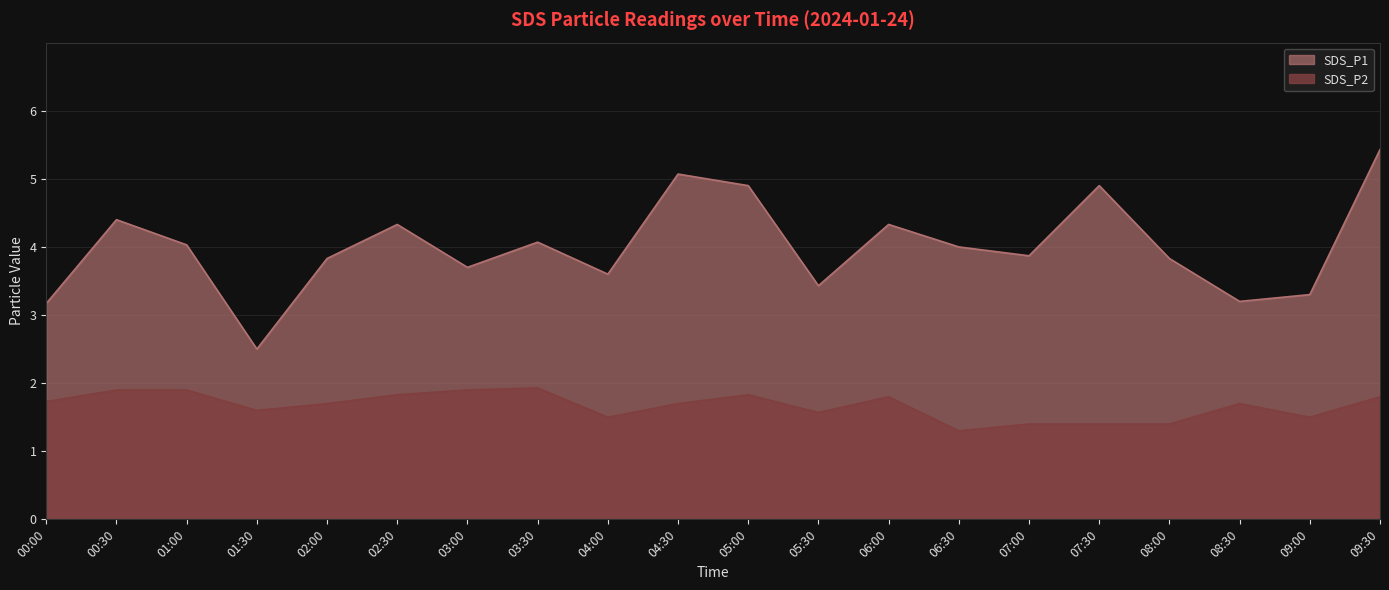

What is the average value of the SDS_P2 series?

1.7